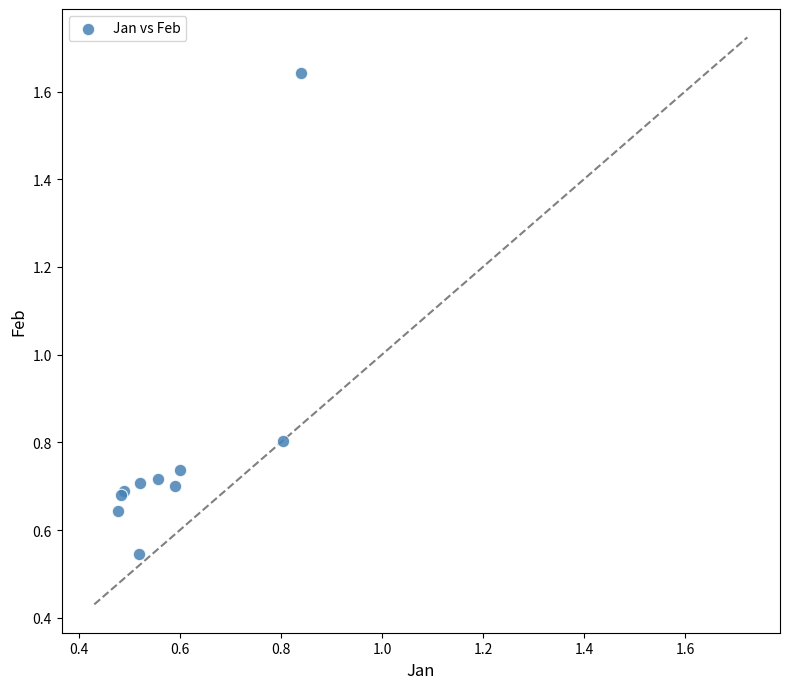

What Y value in the scatter plot is closest to 1?

0.8